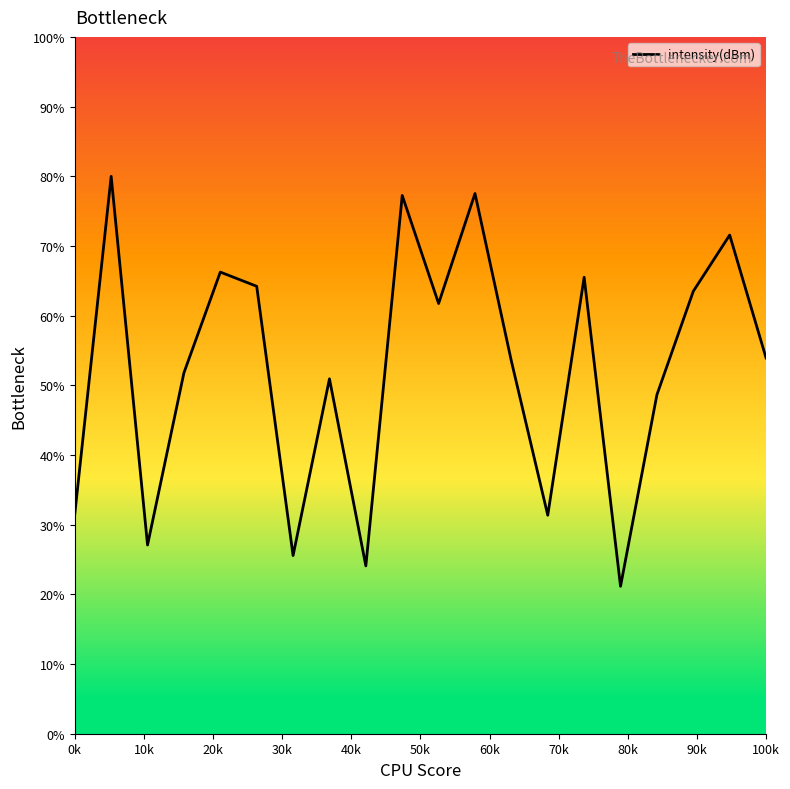

How many values are below 53?

9